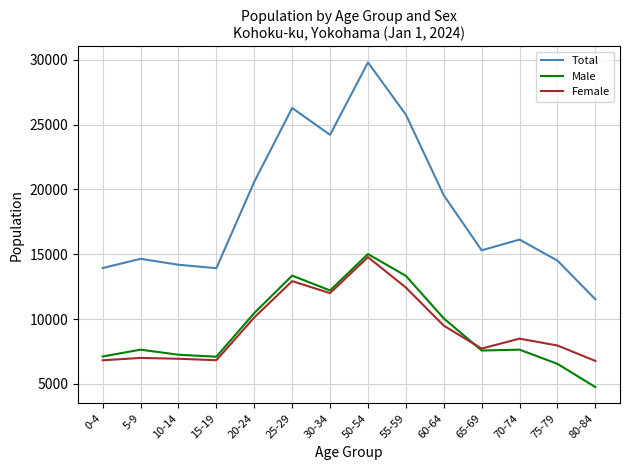

What is the spread (max minus min) of values at 30-34?

12210